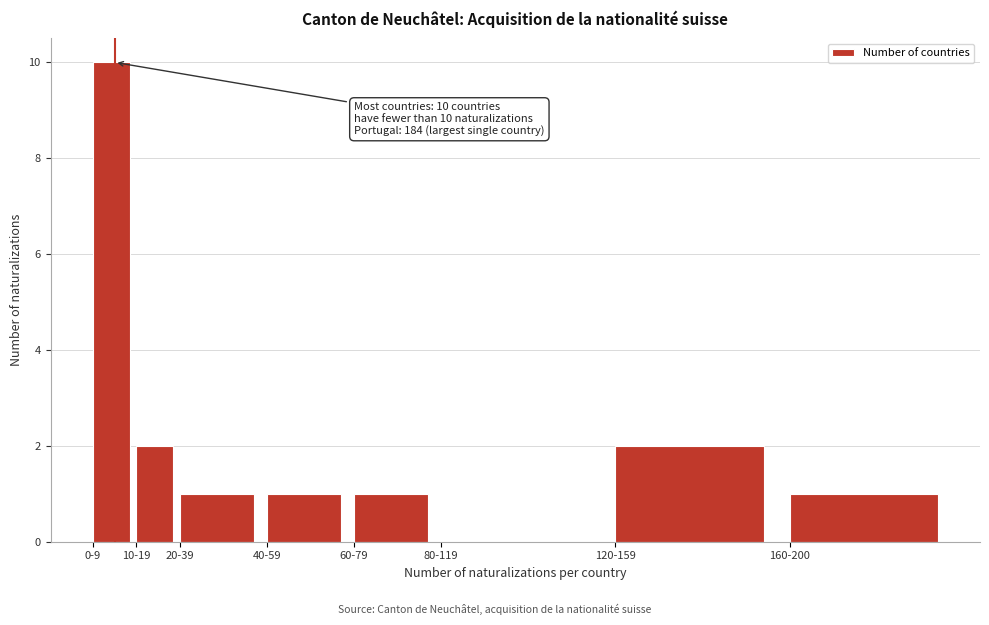

Reading right to left, extract all data points from this chart.

160-200=1	120-159=2	80-119=0	60-79=1	40-59=1	20-39=1	10-19=2	0-9=10